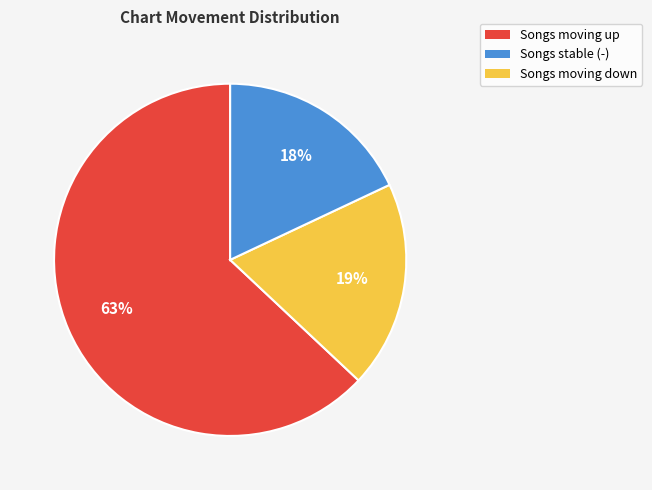

What is the majority slice?

Songs moving up